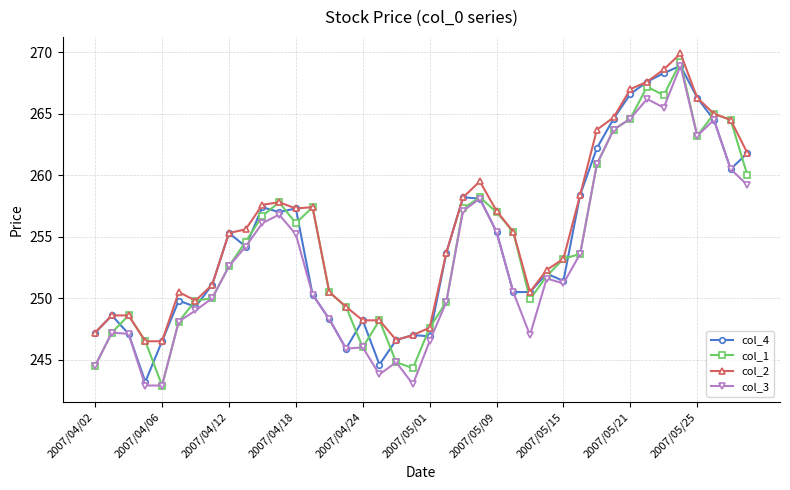

What is the value of the col_3 point at the 31st from the left?

260.9